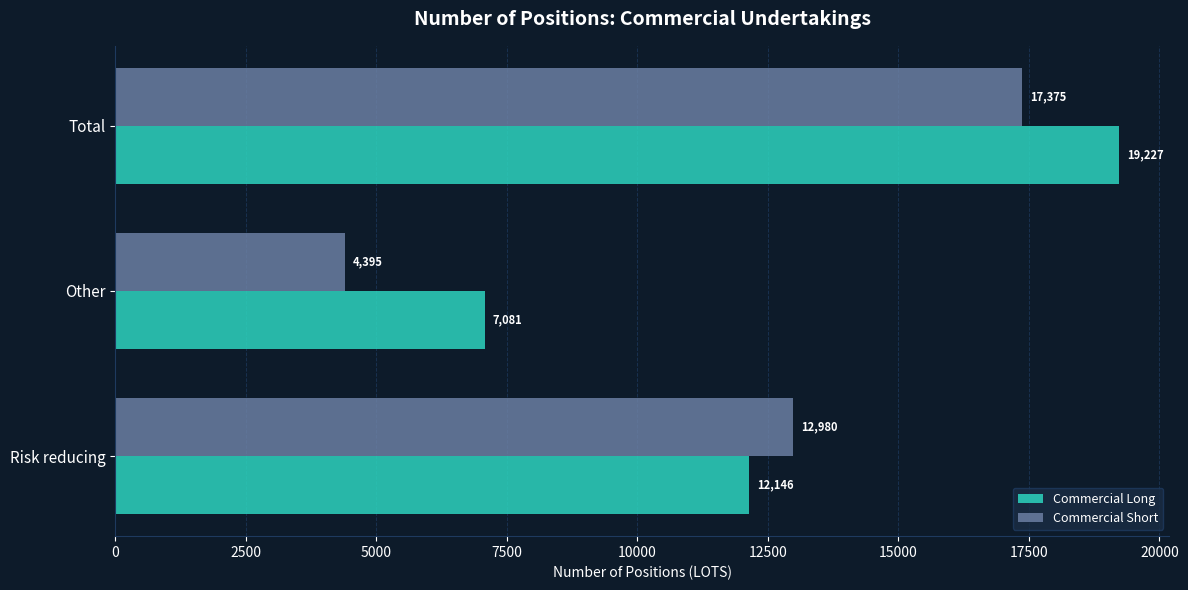

True or false: Commercial Long has a value of 7081.0 at Other.

True